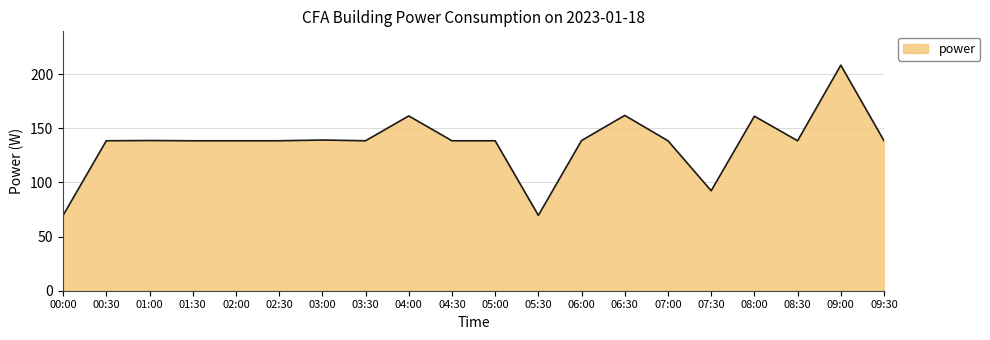

What is the sum of all values?

2726.5